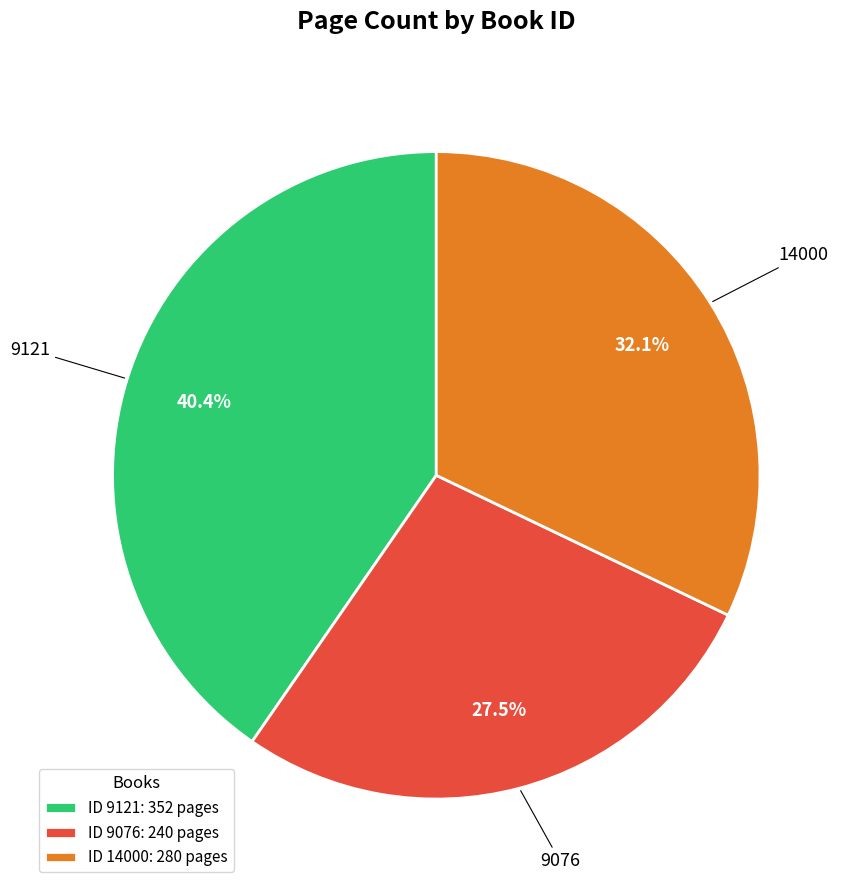

Which slice is the smallest?

ID 9076: 240 pages